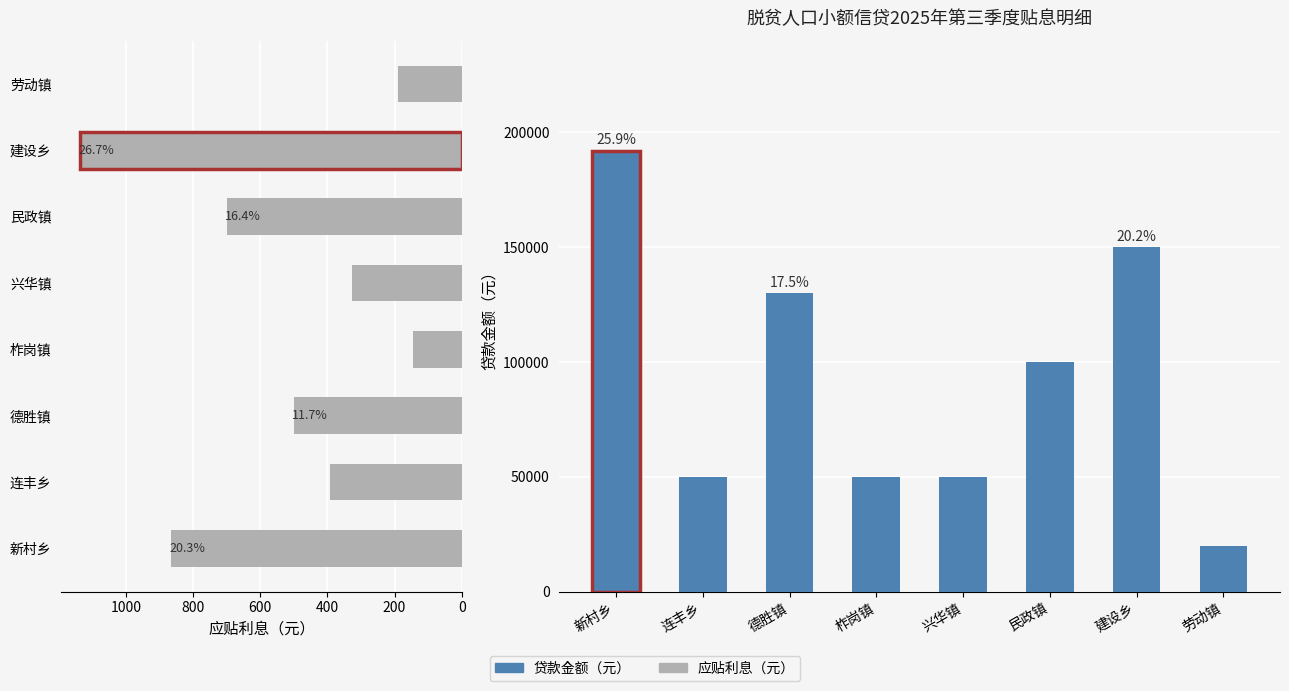

Reading right to left, extract all data points from this chart.

应贴利息（元）: 190.6	1135.4	698.9	328.1	145.8	500.0	392.7	864.9
贷款金额（元）: 20000.0	150000.0	100000.0	50000.0	50000.0	130000.0	50000.0	192000.0